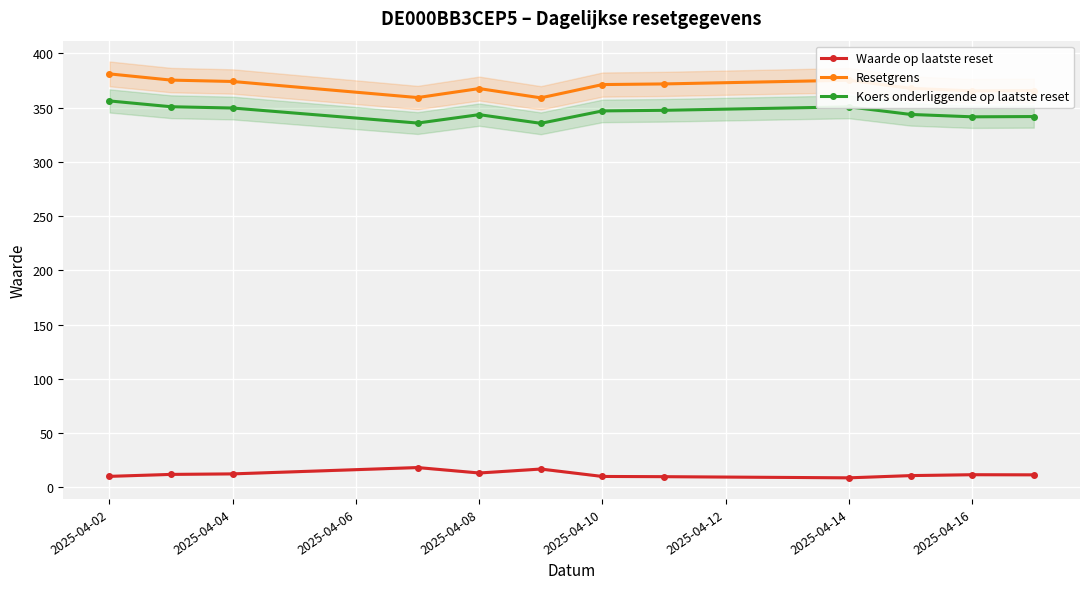

True or false: Waarde op laatste reset and Koers onderliggende op laatste reset intersect in this chart.

False